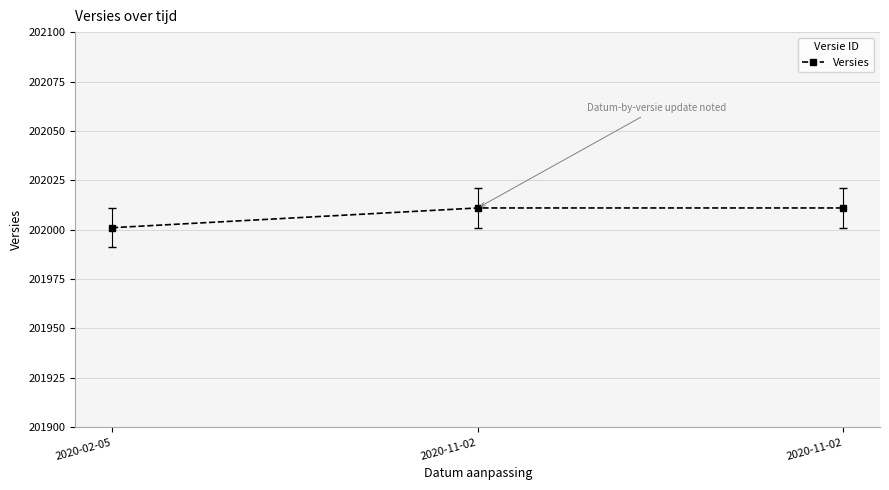

The value at 2020-11-02 is 64965. True or false?

False